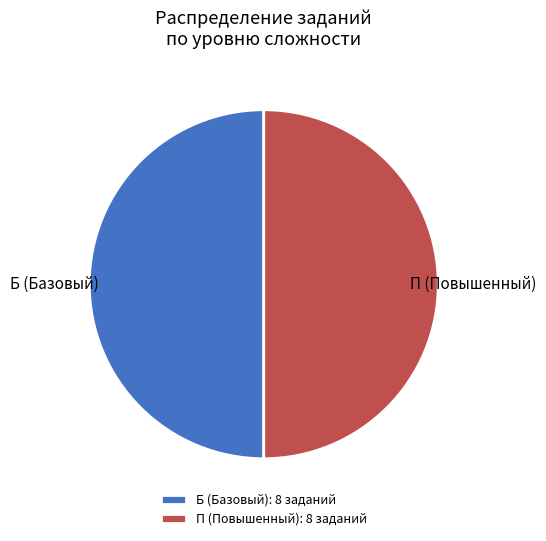

Approximately how many times larger is the value at Б (Базовый): 8 заданий compared to П (Повышенный): 8 заданий?

1.0